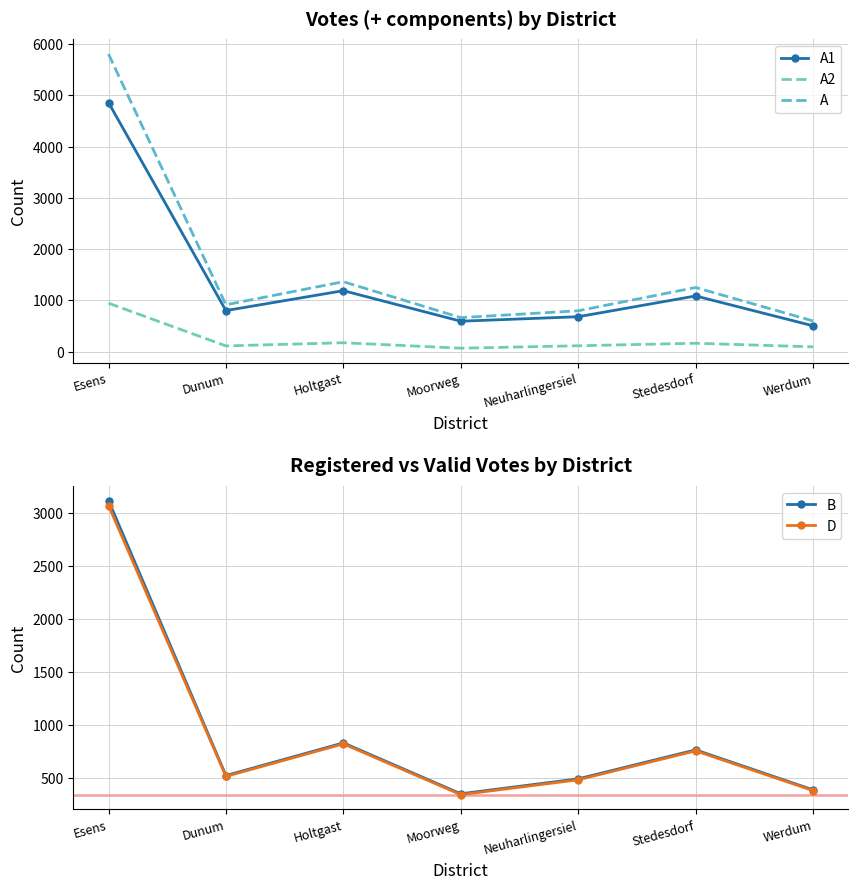

Between Werdum and Moorweg, which is larger?

Moorweg